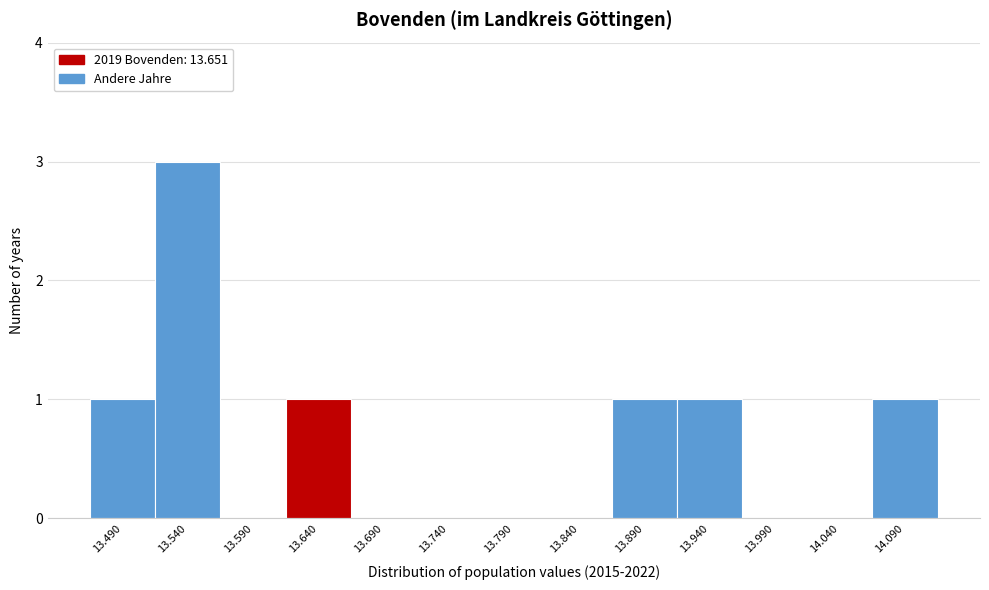

Reading left to right, transcribe all the data shown in this chart.

13.490=1	13.540=3	13.590=0	13.640=1	13.690=0	13.740=0	13.790=0	13.840=0	13.890=1	13.940=1	13.990=0	14.040=0	14.090=1